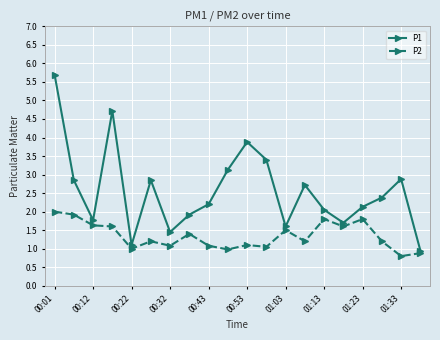

In P1, how many points are higher than both neighbors (excluding endpoints)?

5